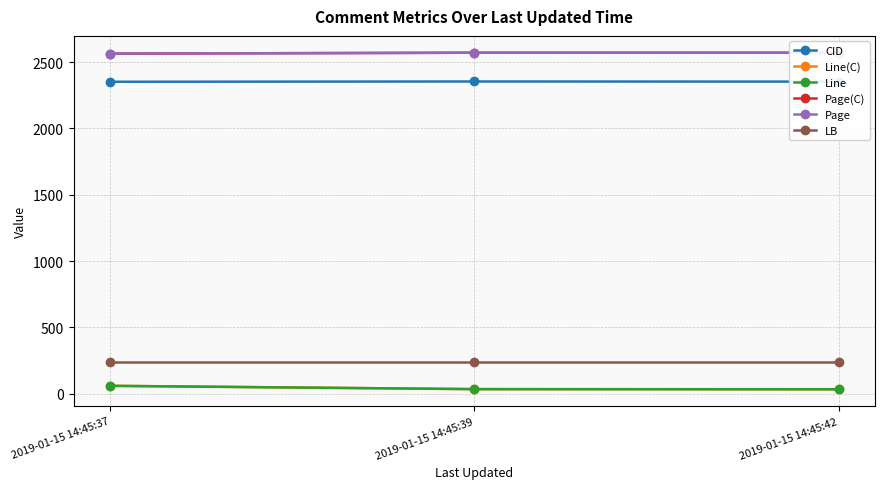

Is it true that Page equals 1353 at 2019-01-15 14:45:42?

False